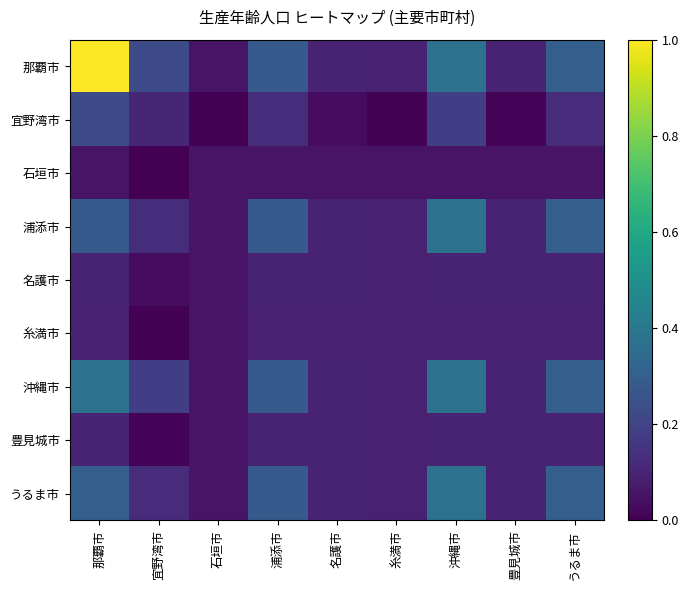

Reading right to left, extract all data points from this chart.

那覇市: うるま市=0.3	豊見城市=0.1	沖縄市=0.4	糸満市=0.1	名護市=0.1	浦添市=0.3	石垣市=0.1	宜野湾市=0.2	那覇市=1.0
宜野湾市: うるま市=0.1	豊見城市=0.0	沖縄市=0.2	糸満市=0.0	名護市=0.0	浦添市=0.1	石垣市=0.0	宜野湾市=0.1	那覇市=0.2
石垣市: うるま市=0.1	豊見城市=0.1	沖縄市=0.1	糸満市=0.1	名護市=0.1	浦添市=0.1	石垣市=0.1	宜野湾市=0.0	那覇市=0.1
浦添市: うるま市=0.3	豊見城市=0.1	沖縄市=0.4	糸満市=0.1	名護市=0.1	浦添市=0.3	石垣市=0.1	宜野湾市=0.1	那覇市=0.3
名護市: うるま市=0.1	豊見城市=0.1	沖縄市=0.1	糸満市=0.1	名護市=0.1	浦添市=0.1	石垣市=0.1	宜野湾市=0.0	那覇市=0.1
糸満市: うるま市=0.1	豊見城市=0.1	沖縄市=0.1	糸満市=0.1	名護市=0.1	浦添市=0.1	石垣市=0.1	宜野湾市=0.0	那覇市=0.1
沖縄市: うるま市=0.3	豊見城市=0.1	沖縄市=0.4	糸満市=0.1	名護市=0.1	浦添市=0.3	石垣市=0.1	宜野湾市=0.2	那覇市=0.4
豊見城市: うるま市=0.1	豊見城市=0.1	沖縄市=0.1	糸満市=0.1	名護市=0.1	浦添市=0.1	石垣市=0.1	宜野湾市=0.0	那覇市=0.1
うるま市: うるま市=0.3	豊見城市=0.1	沖縄市=0.4	糸満市=0.1	名護市=0.1	浦添市=0.3	石垣市=0.1	宜野湾市=0.1	那覇市=0.3